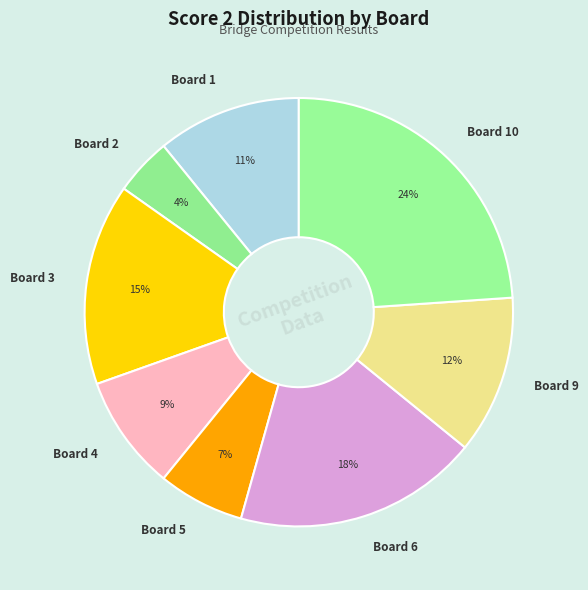

How many segments does this pie chart have?

8